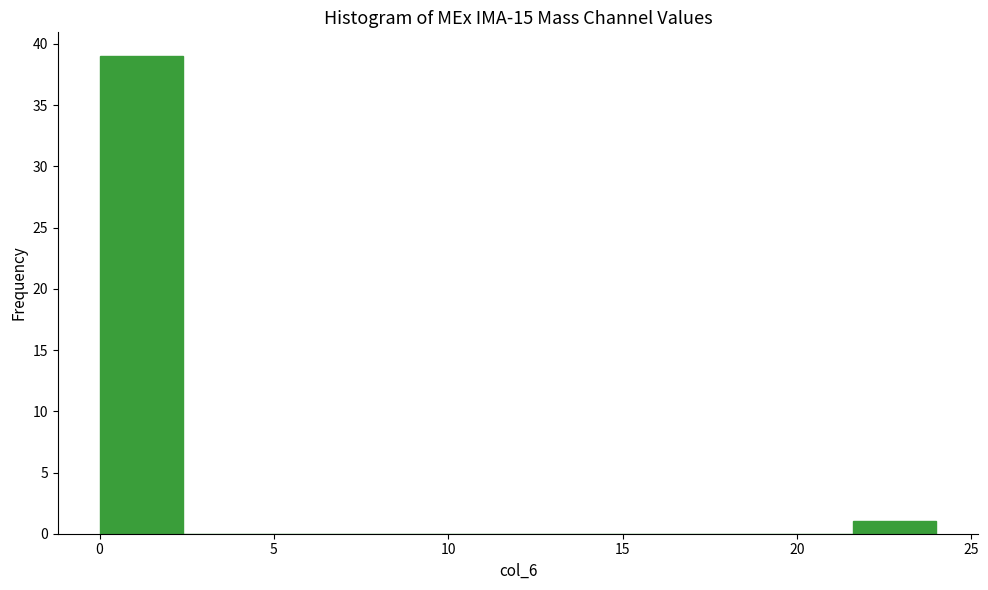

Reading left to right, transcribe this chart: for each bar, give the range it covers on the x-axis and its height. Neither the bar edges nor the heights are printed on the chart, so give them approximately, as read against the axes.

0.0 to 2.4: 39
2.4 to 4.8: 0
4.8 to 7.2: 0
7.2 to 9.6: 0
9.6 to 12.0: 0
12.0 to 14.4: 0
14.4 to 16.8: 0
16.8 to 19.2: 0
19.2 to 21.6: 0
21.6 to 24.0: 1